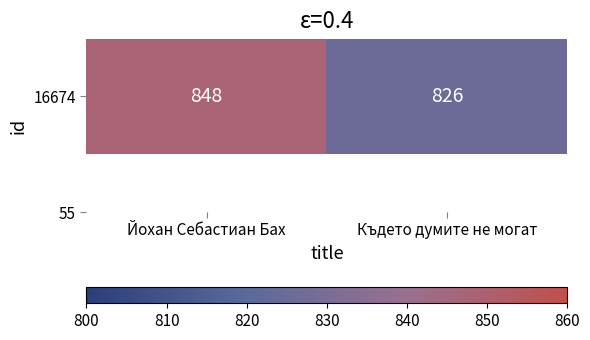

The chart shows a value of 341 at Йохан Себастиан Бах. True or false?

False